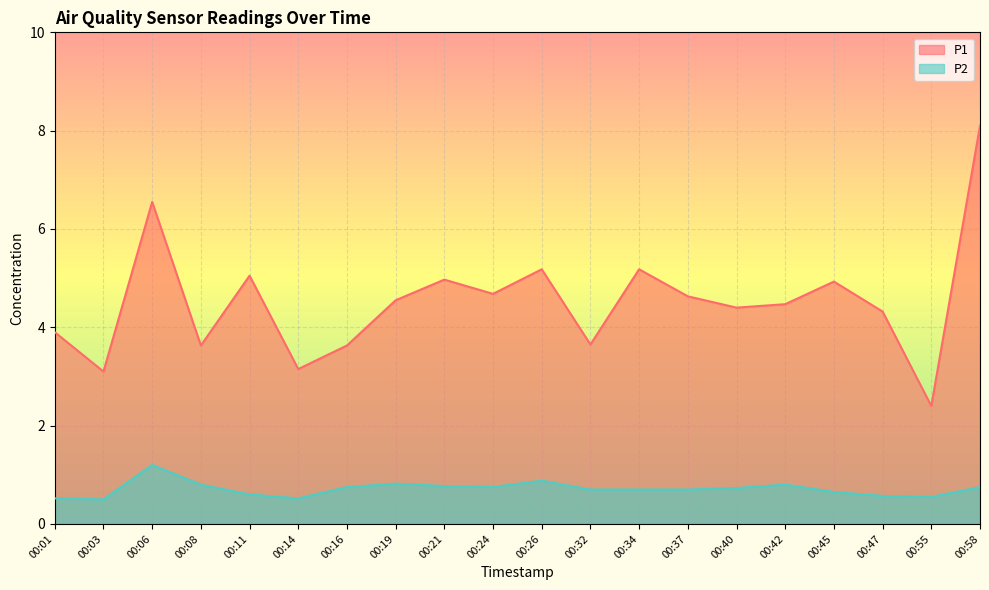

Reading left to right, transcribe all the data shown in this chart.

P1: 00:01=3.9	00:03=3.1	00:06=6.5	00:08=3.6	00:11=5.0	00:14=3.1	00:16=3.6	00:19=4.5	00:21=5.0	00:24=4.7	00:26=5.2	00:32=3.6	00:34=5.2	00:37=4.6	00:40=4.4	00:42=4.5	00:45=4.9	00:47=4.3	00:55=2.4	00:58=8.1
P2: 00:01=0.5	00:03=0.5	00:06=1.2	00:08=0.8	00:11=0.6	00:14=0.5	00:16=0.8	00:19=0.8	00:21=0.8	00:24=0.8	00:26=0.9	00:32=0.7	00:34=0.7	00:37=0.7	00:40=0.7	00:42=0.8	00:45=0.7	00:47=0.6	00:55=0.6	00:58=0.8